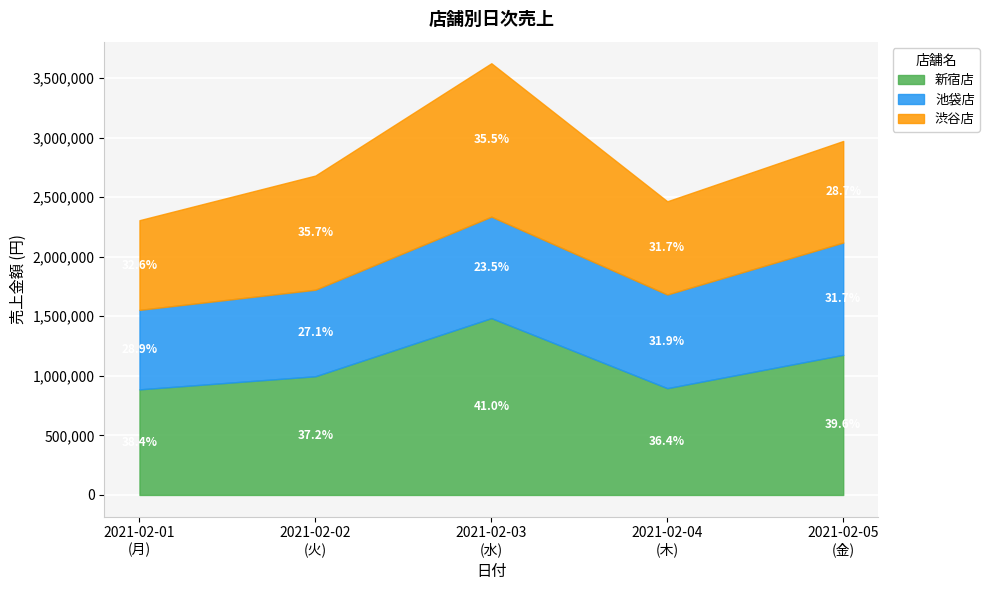

Reading left to right, extract all data points from this chart.

新宿店: 886320	996500	1484320	896340	1176320
池袋店: 667260	726380	851760	786210	942560
渋谷店: 752800	958270	1287560	782460	852330